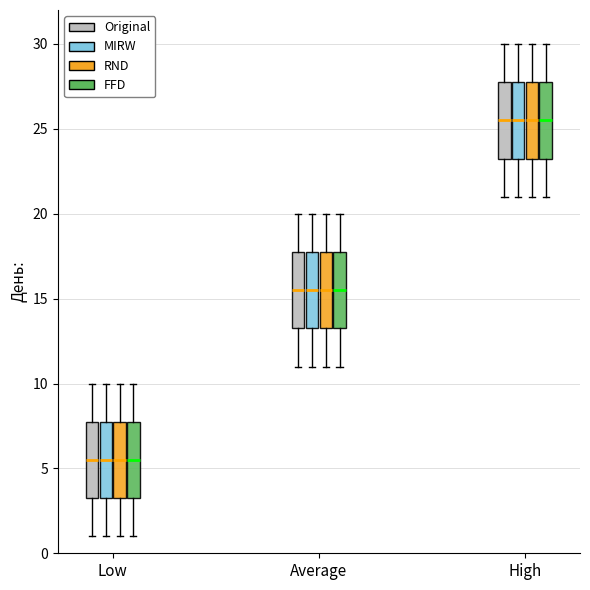

Where does the upper whisker of the box for Low (FFD) end on the y-axis? The values are not printed on the chart, so give them approximately, as read against the axis.

10.0